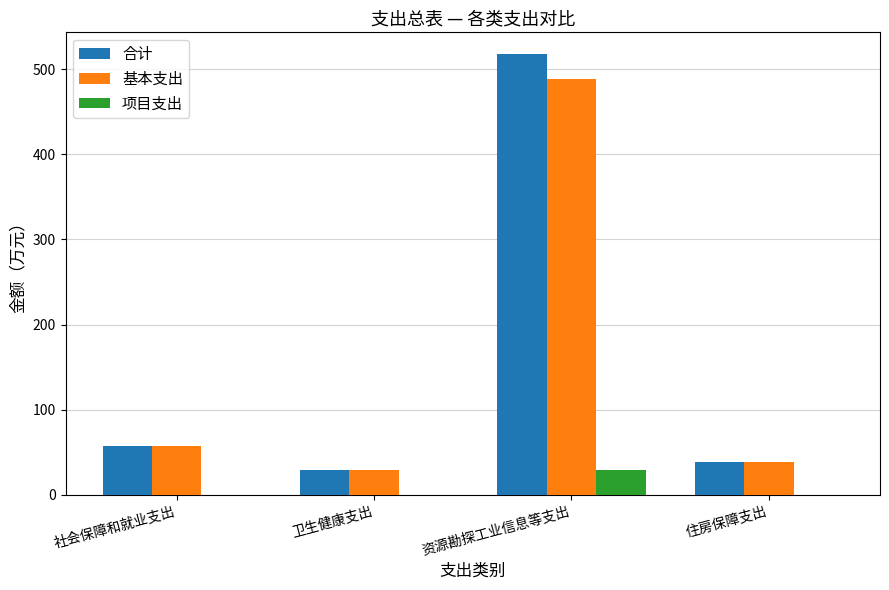

How many data points in 项目支出 are above 0?

1